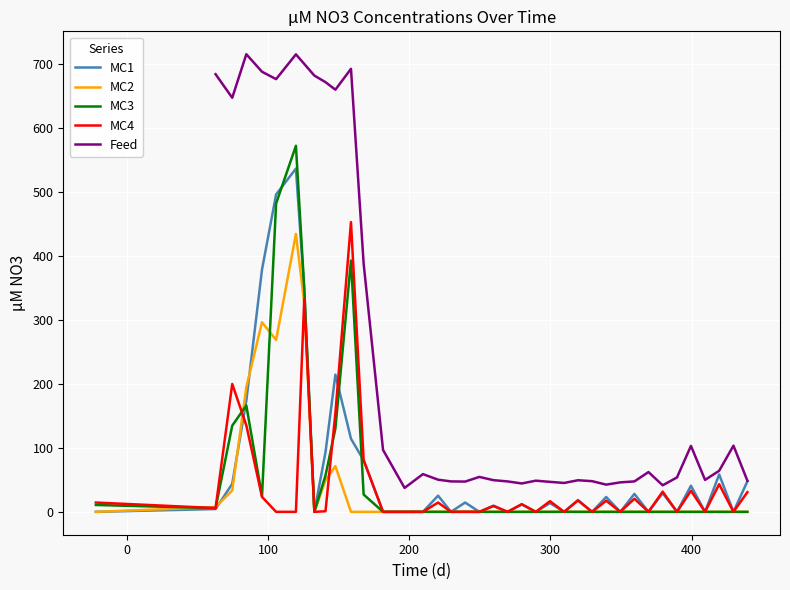

Where is the data nearest to the value 208?

15